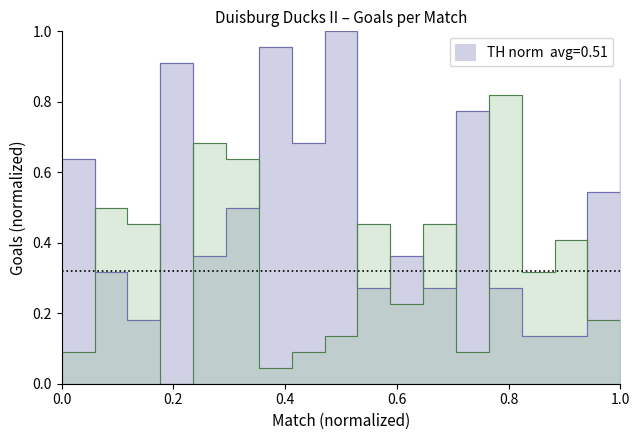

What is the difference between the maximum and second lowest values in the TG series?

0.8